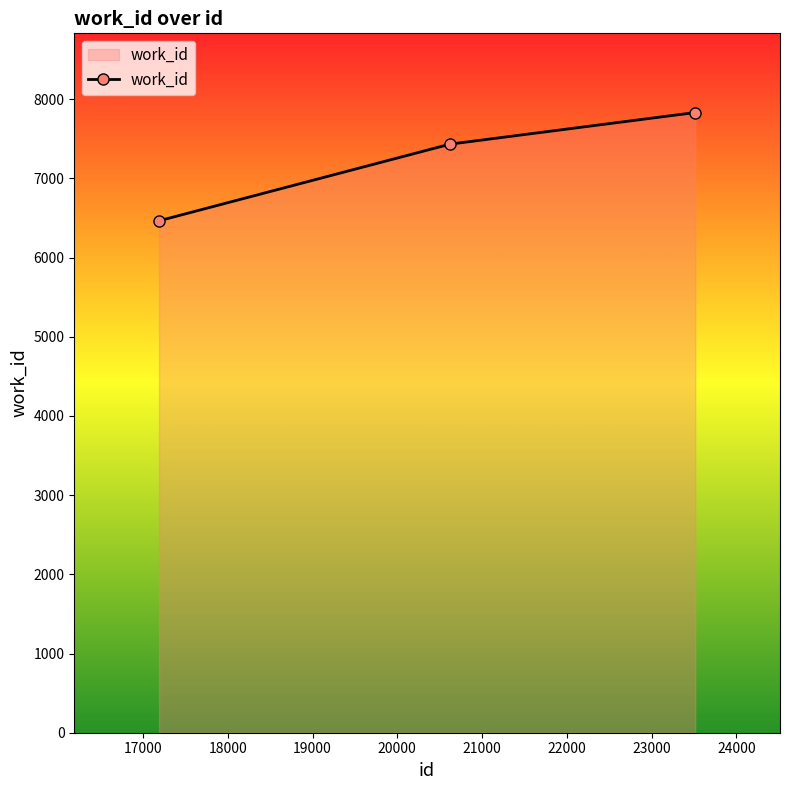

Count the values in the range 6464 to 7831.

3